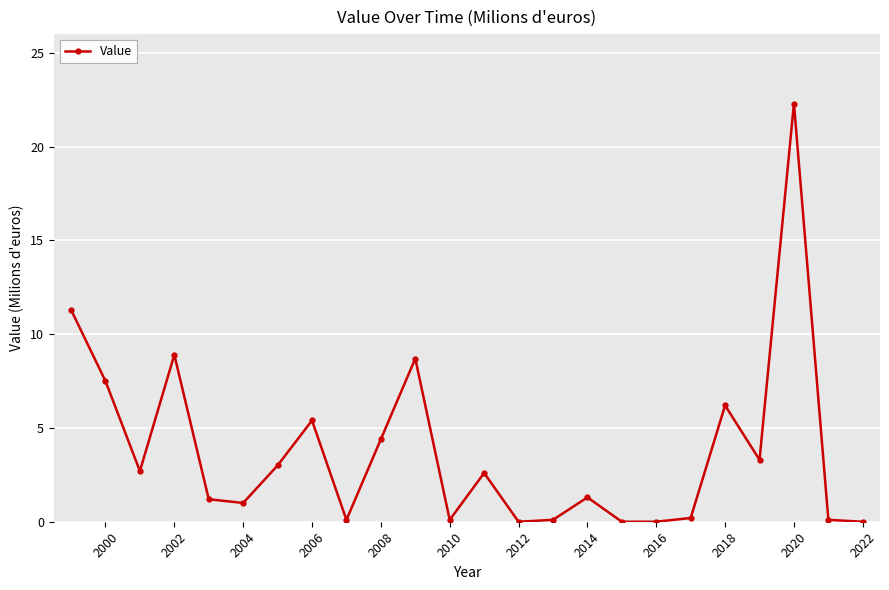

True or false: there are more than 0 points higher than both neighbors.

True